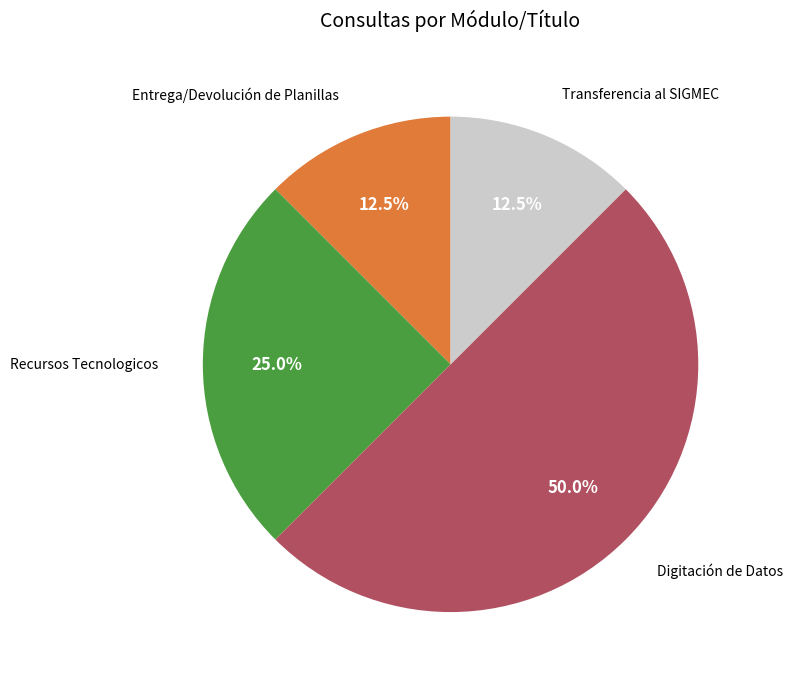

To the nearest percent, what is the difference between the Entrega/Devolución de Planillas and Recursos Tecnologicos slice percentages?

12%